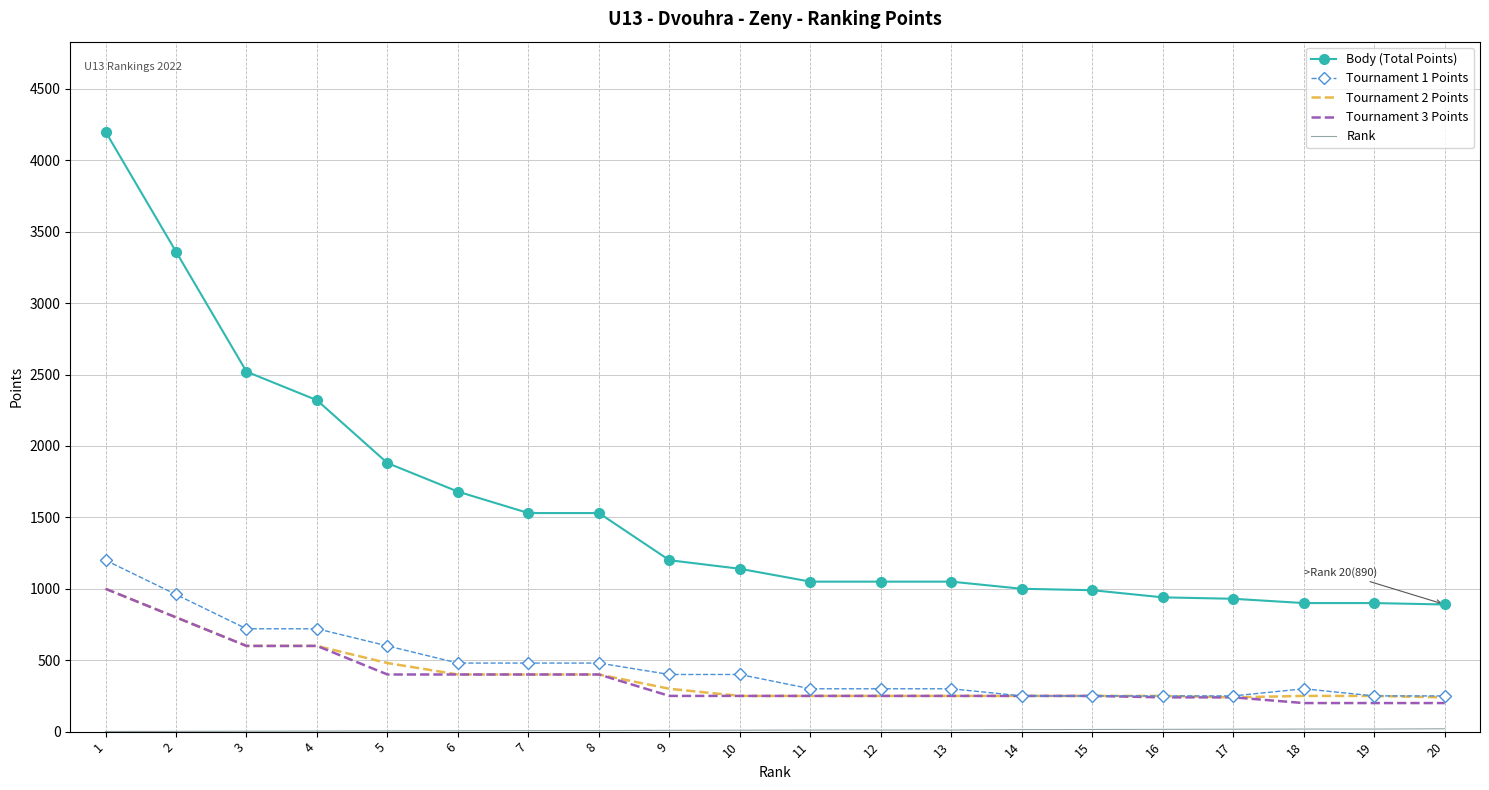

What is the greatest value displayed?

4200